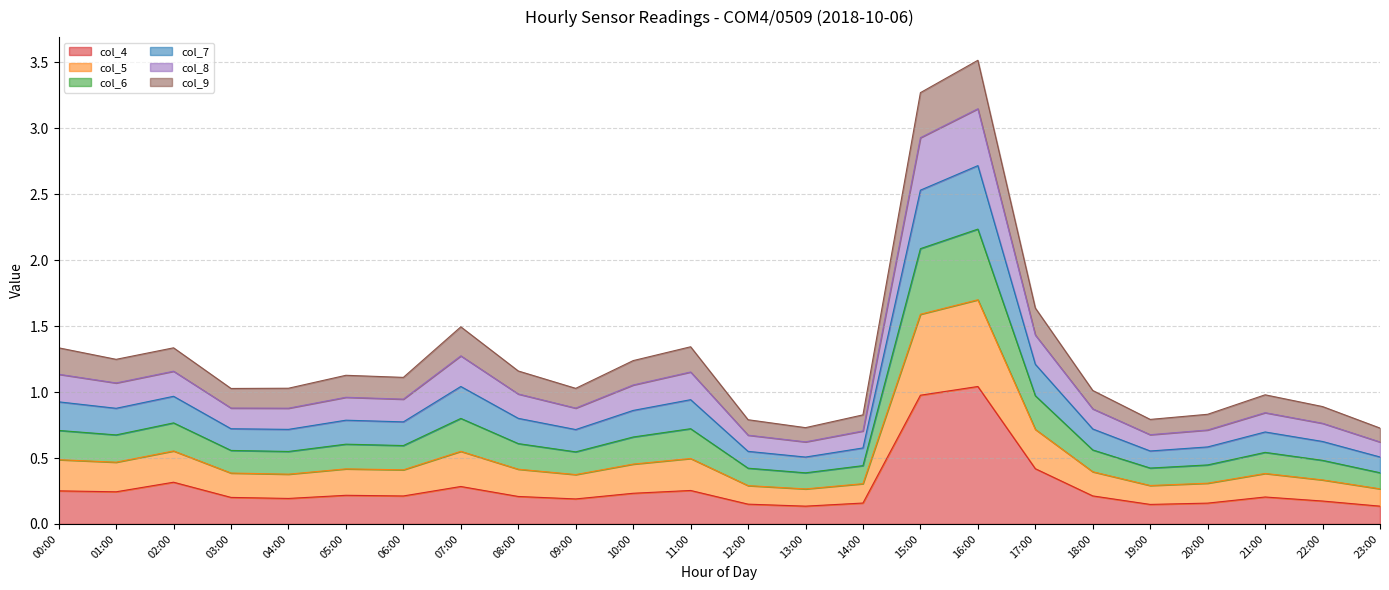

At which category is the sum across all series the highest?

16:00